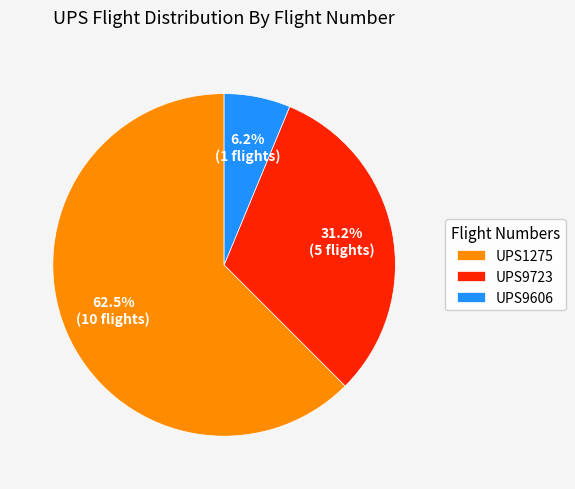

The UPS9606 slice represents 1% of the pie. True or false?

False